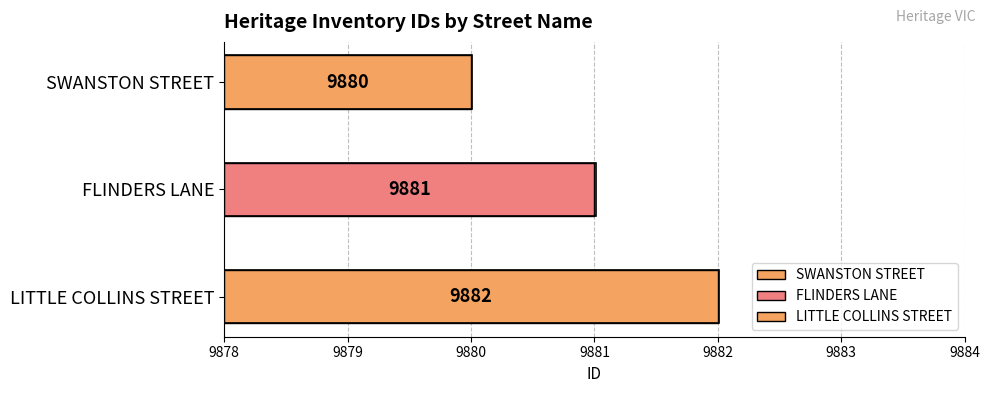

Reading left to right, transcribe all the data shown in this chart.

SWANSTON STREET=9880	FLINDERS LANE=9881	LITTLE COLLINS STREET=9882